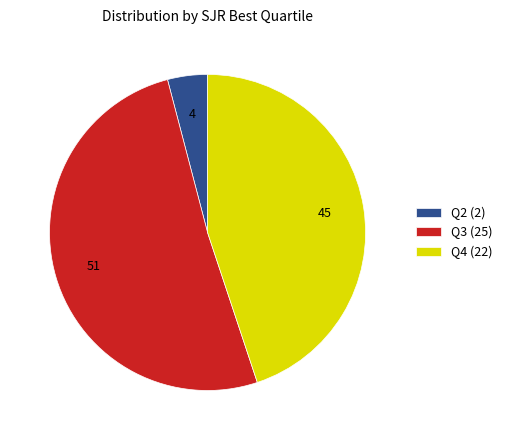

Is it true that Q3 (25) is 51% of the pie?

True